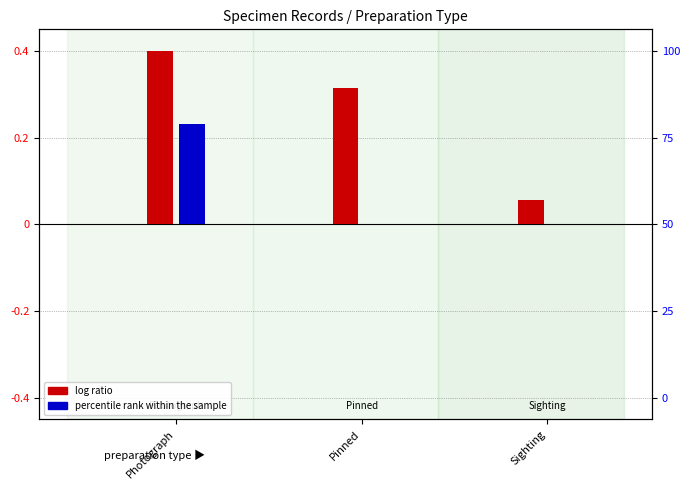

Which series has the widest spread of values?

log ratio